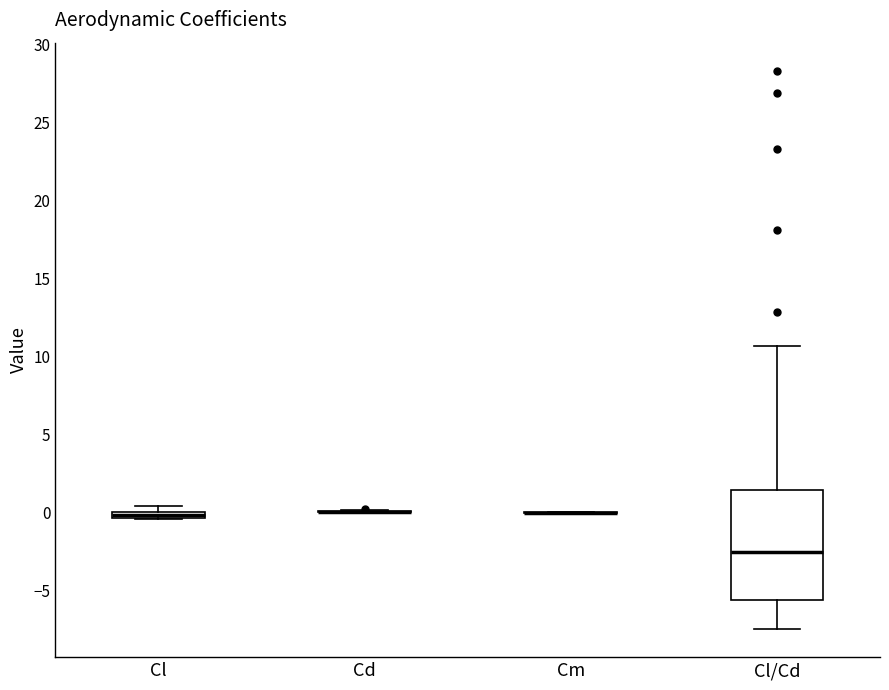

Comparing the boxes themselves (not the whiskers), which one is the tallest?

Cl/Cd